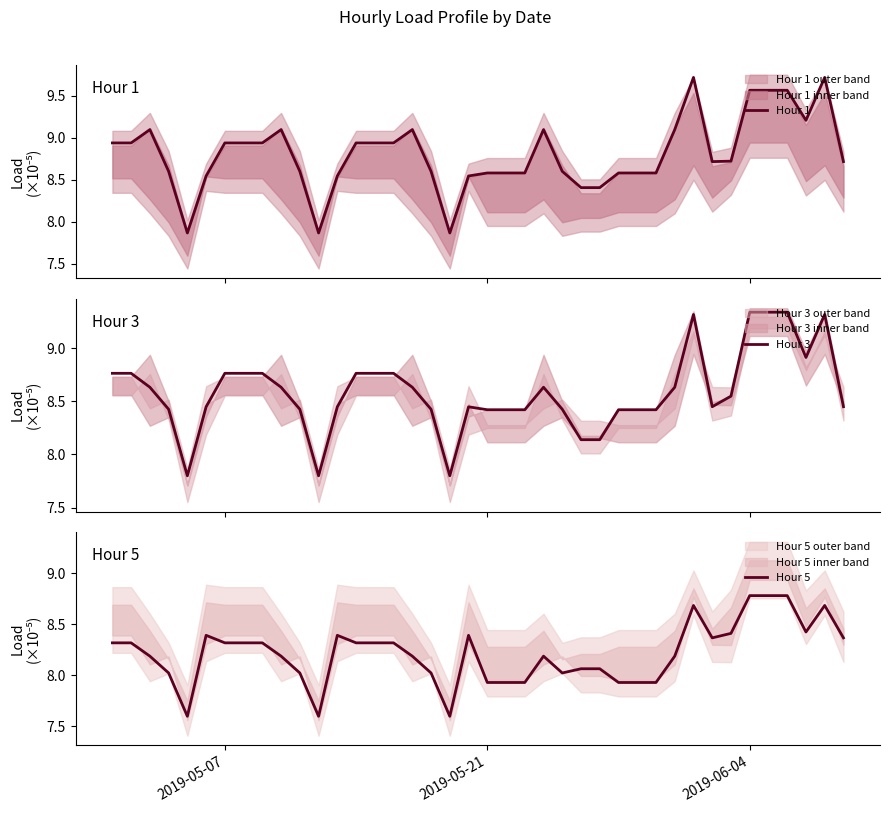

What is the value of the Hour 5 point at the 19th from the left?

7.6